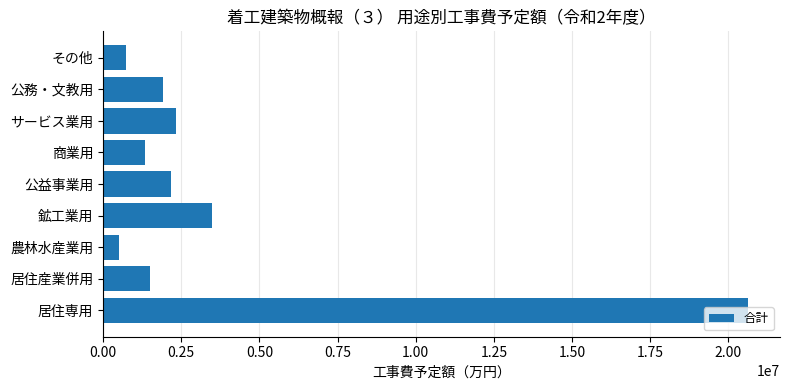

What is the average value?

3850061